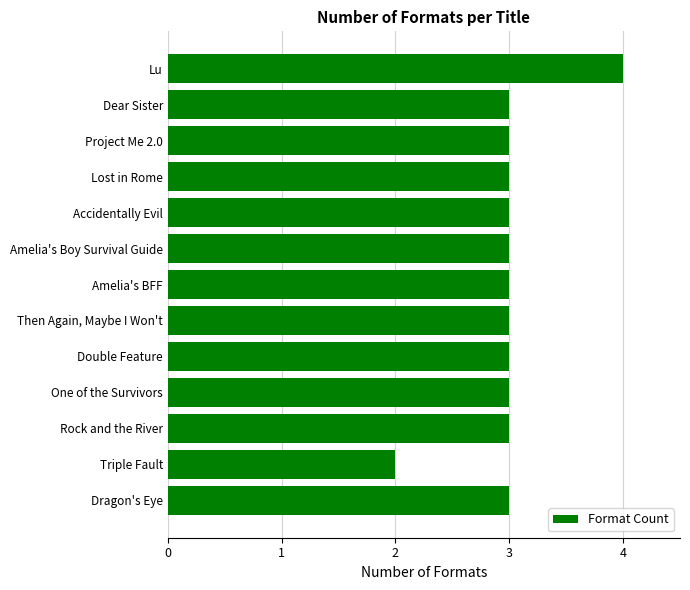

At which category does the chart reach its peak across all series?

Lu